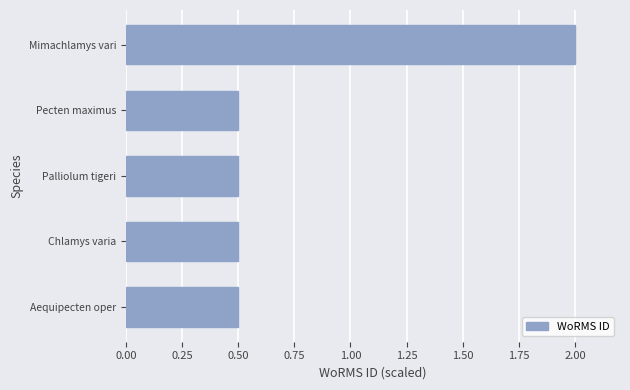

Reading bottom to top, transcribe all the data shown in this chart.

Aequipecten oper=0.5	Chlamys varia=0.5	Palliolum tigeri=0.5	Pecten maximus=0.5	Mimachlamys vari=2.0